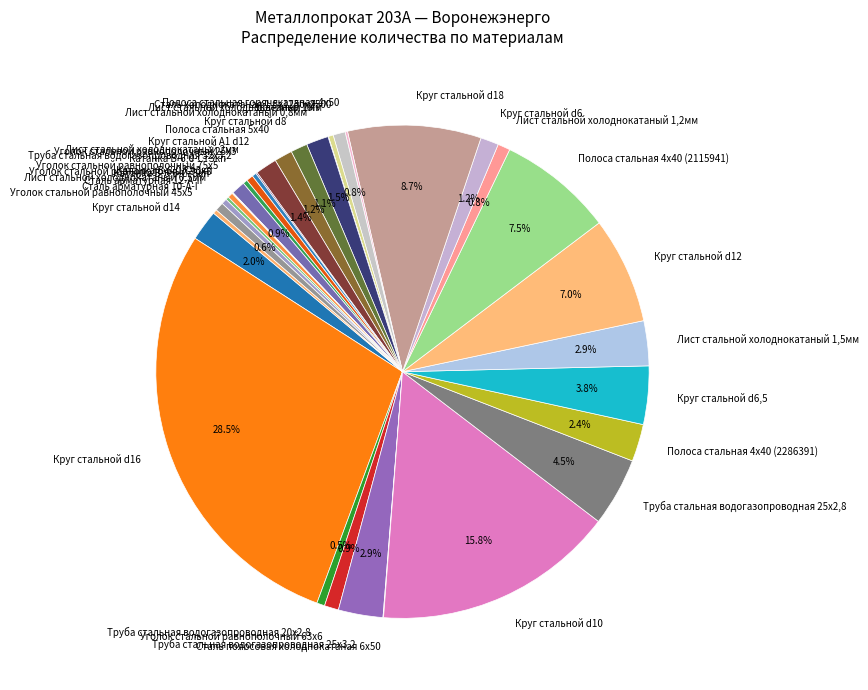

Combined, do Труба стальная водогазопроводная 32х3,2 and Полоса стальная 4х40 (2286391) account for over 50%?

No